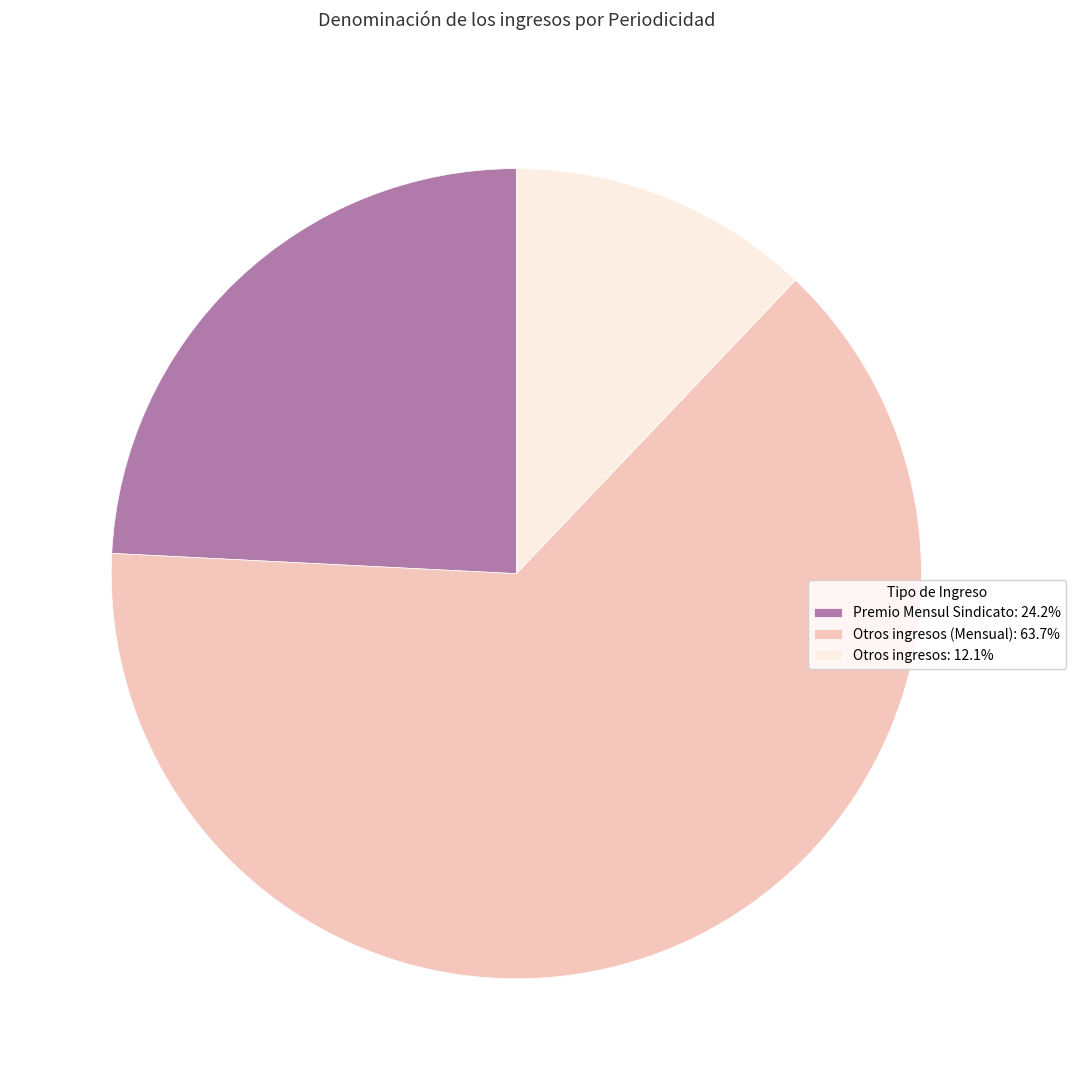

Does any single category account for the majority?

Yes